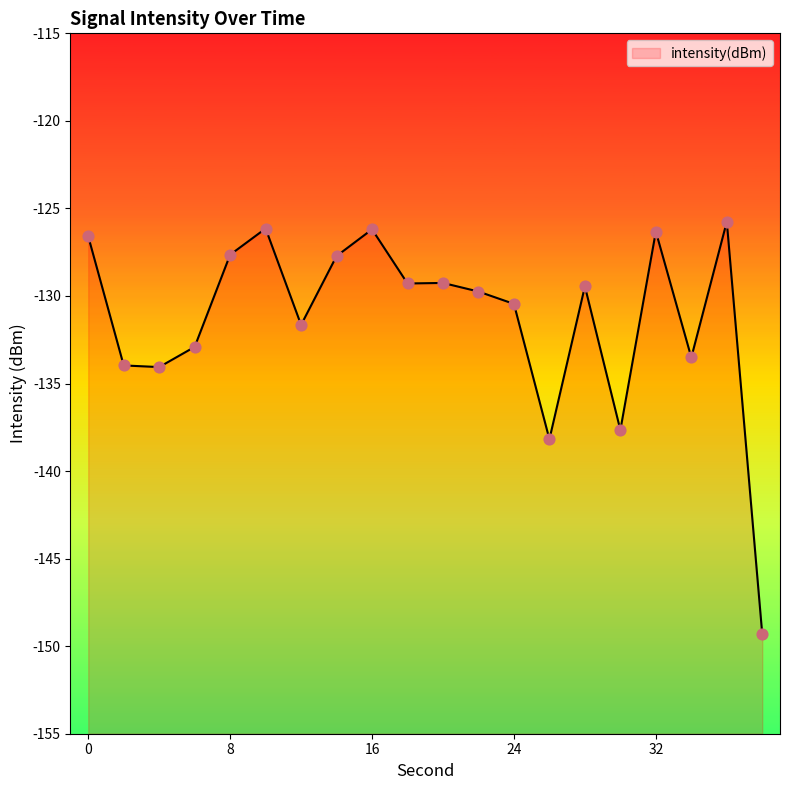

Which has a higher value, 22 or 38?

22